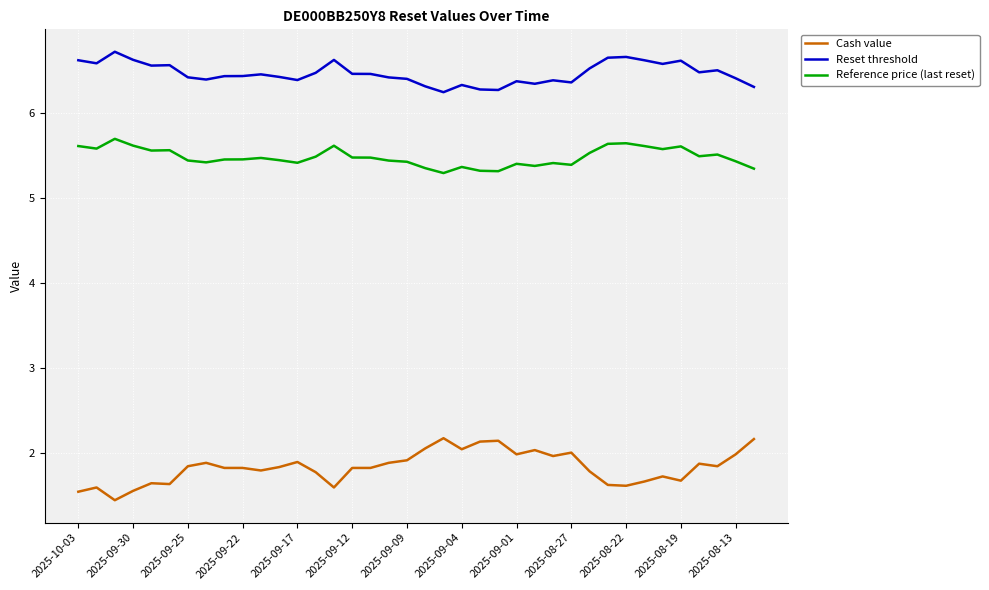

True or false: Reference price (last reset) and Cash value intersect in this chart.

False